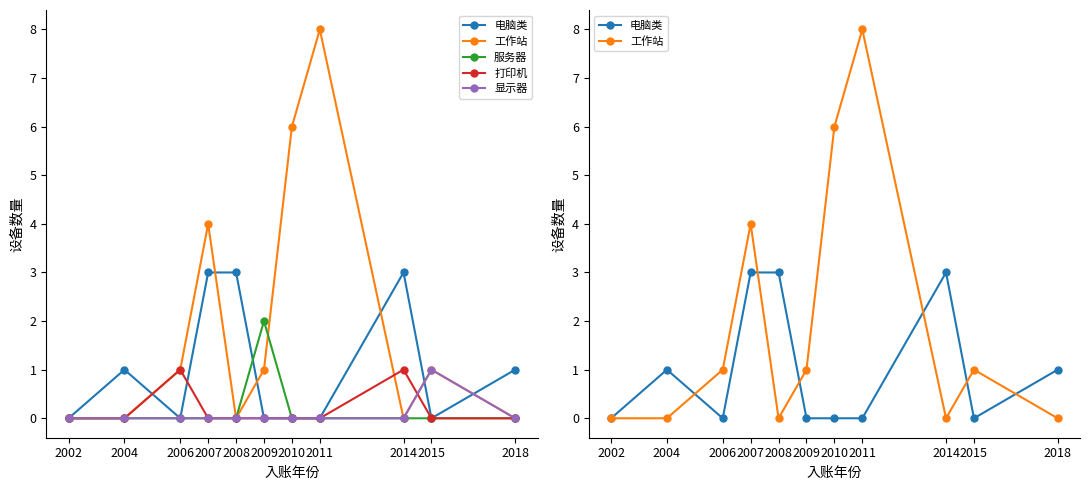

What are all the series names shown in the legend?

电脑类, 工作站, 服务器, 打印机, 显示器